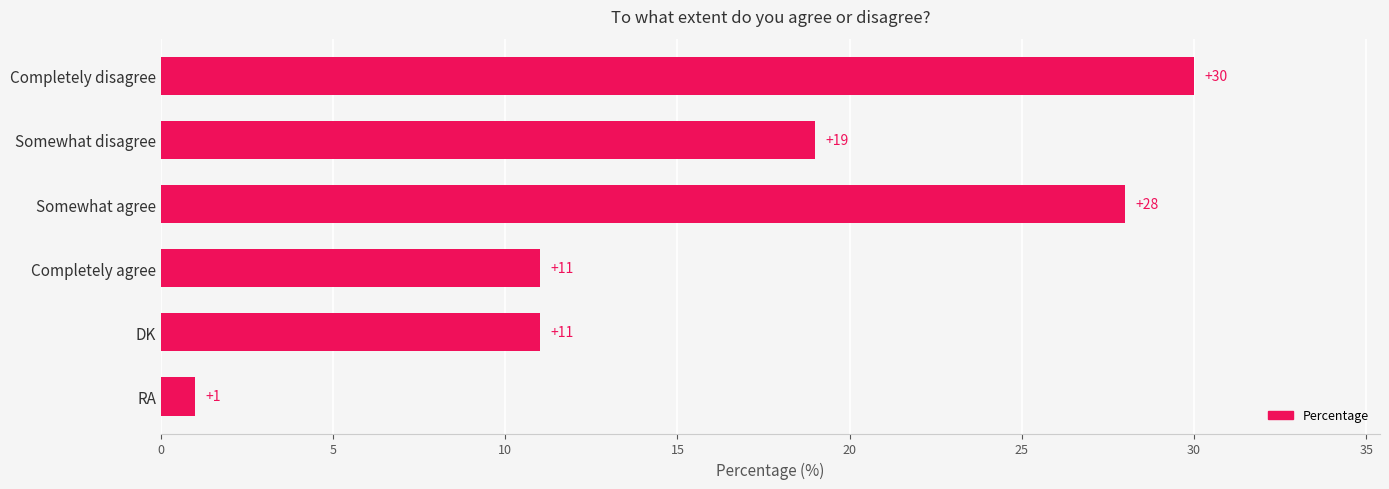

At which category does the chart reach its minimum across all series?

RA